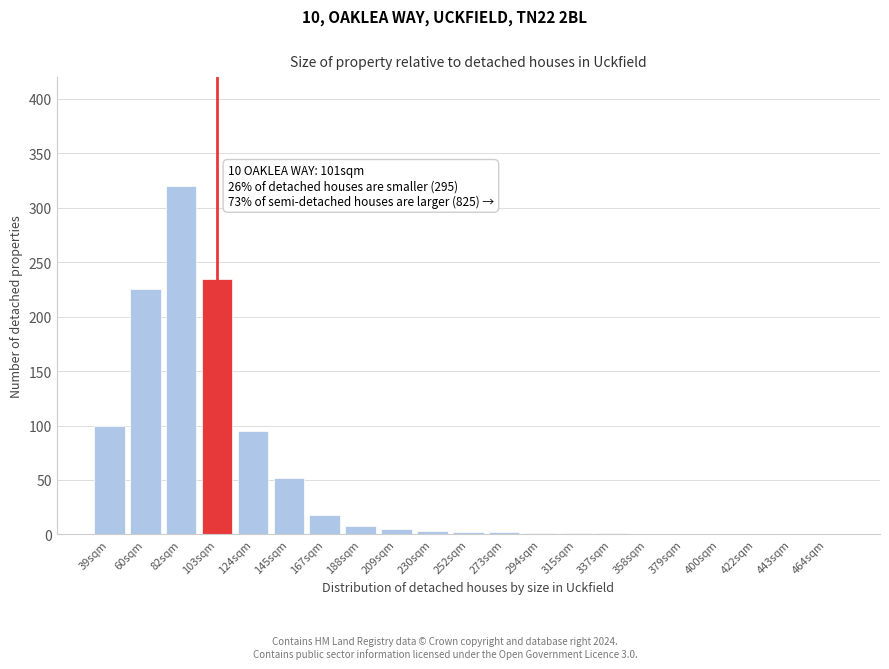

What is the sum of all values?

1068